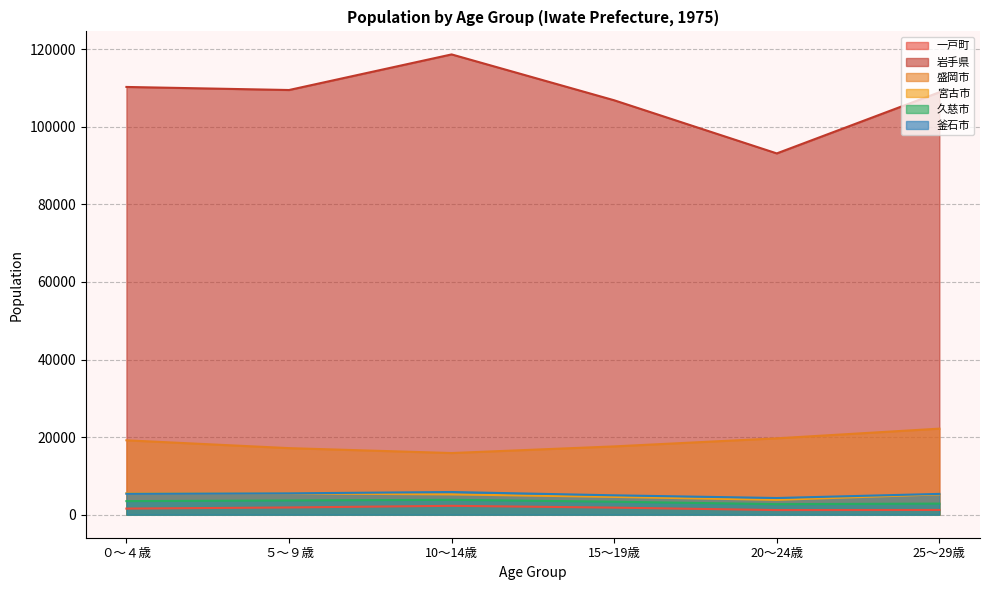

Which series has the widest spread of values?

岩手県